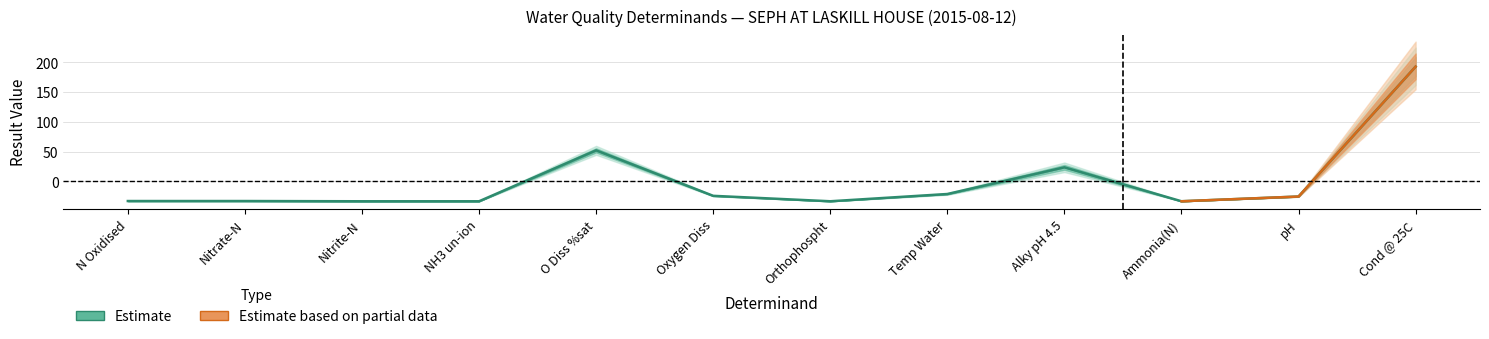

Reading right to left, extract all data points from this chart.

192.8	-25.3	-33.2	23.8	-21.0	-33.2	-24.1	52.3	-33.2	-33.2	-32.8	-32.8